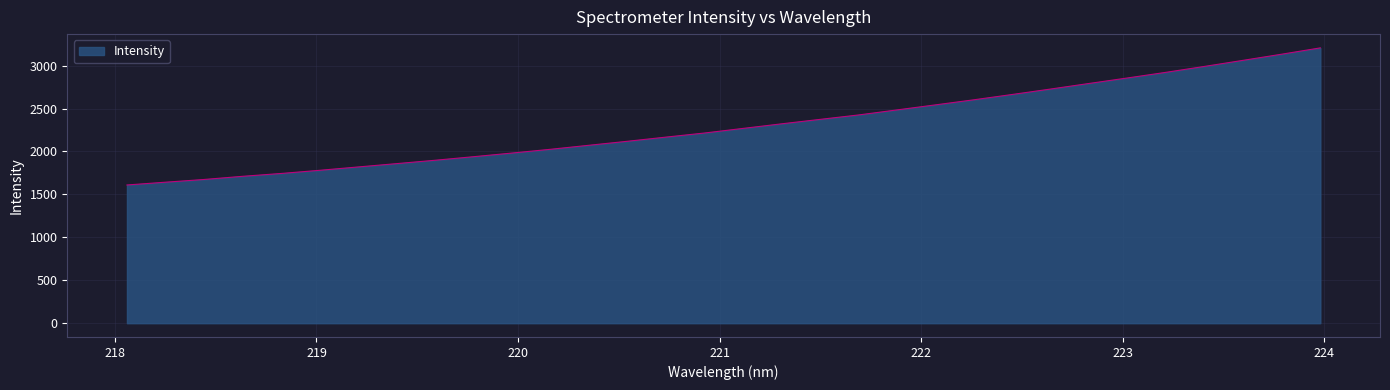

What is the minimum value shown in the chart?

1609.5